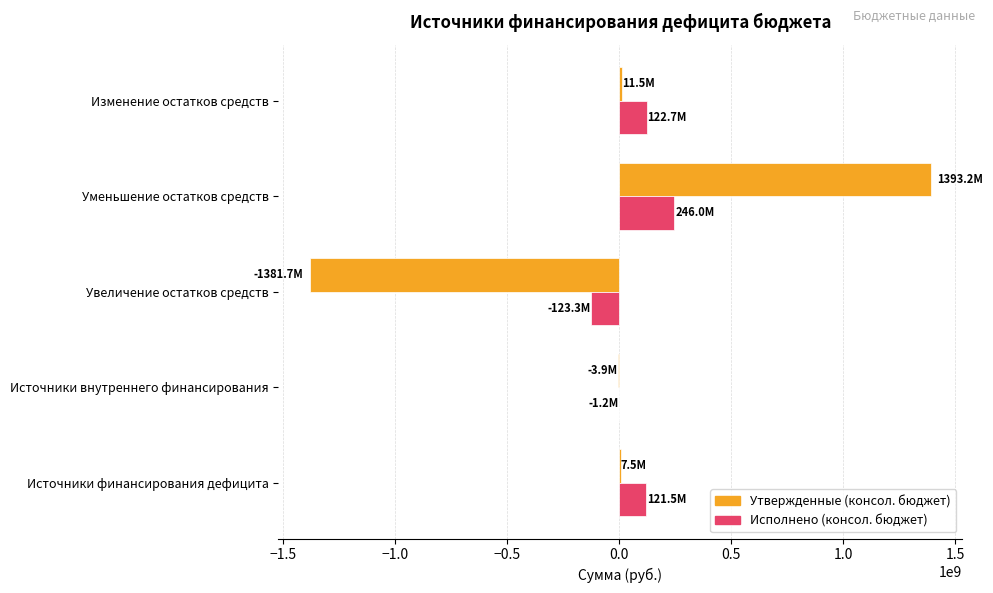

Which category has the highest value in the Исполнено (консол. бюджет) series?

Уменьшение остатков средств